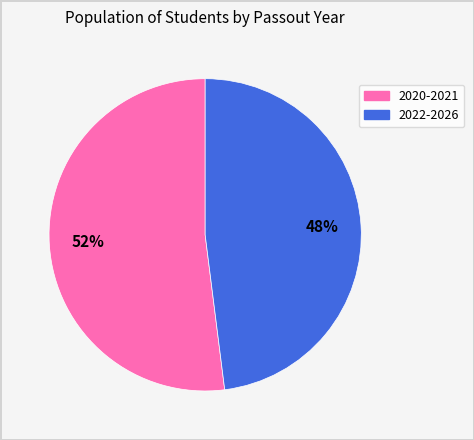

Is there a majority slice in this chart?

Yes